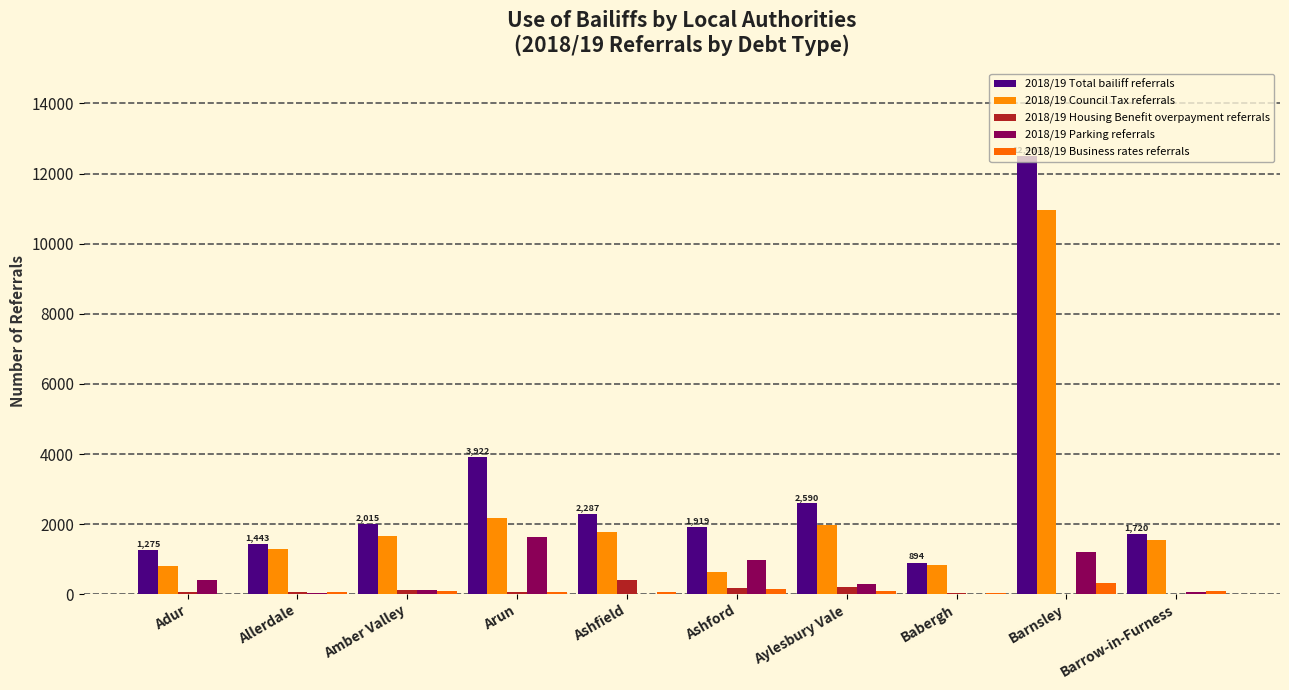

Is it true that 2018/19 Total bailiff referrals equals 1720 at Barrow-in-Furness?

True